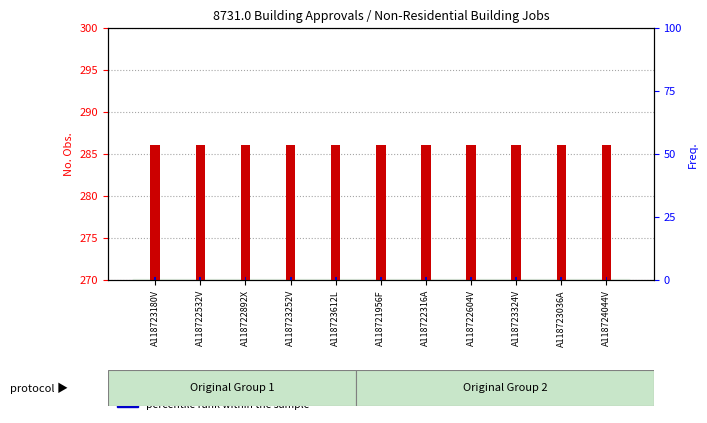

Rank the series at A118723036A from lowest to highest value.

percentile rank within the sample, count